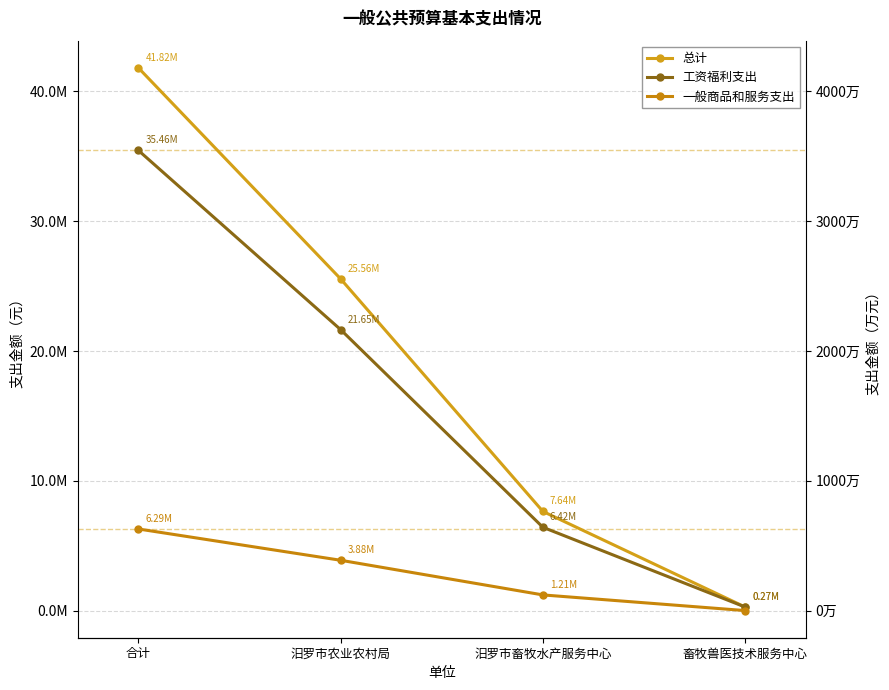

How many series are shown in this chart?

3